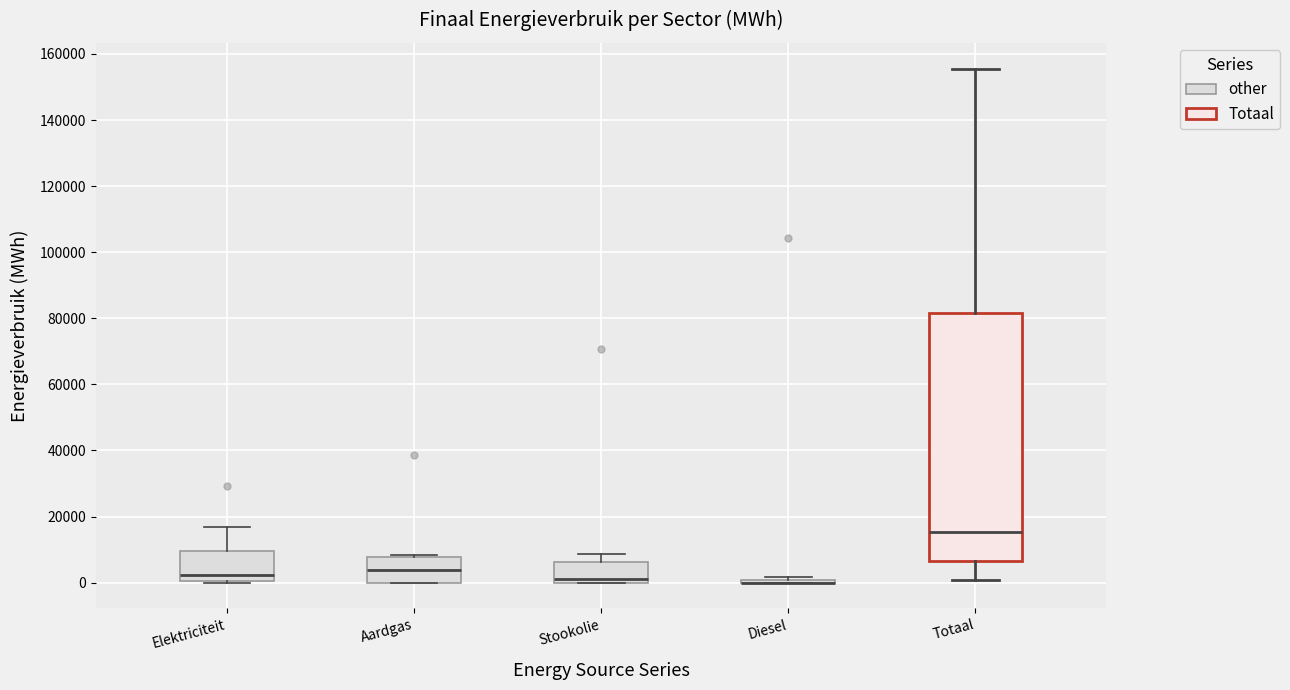

Comparing the boxes themselves (not the whiskers), which one is the tallest?

Totaal